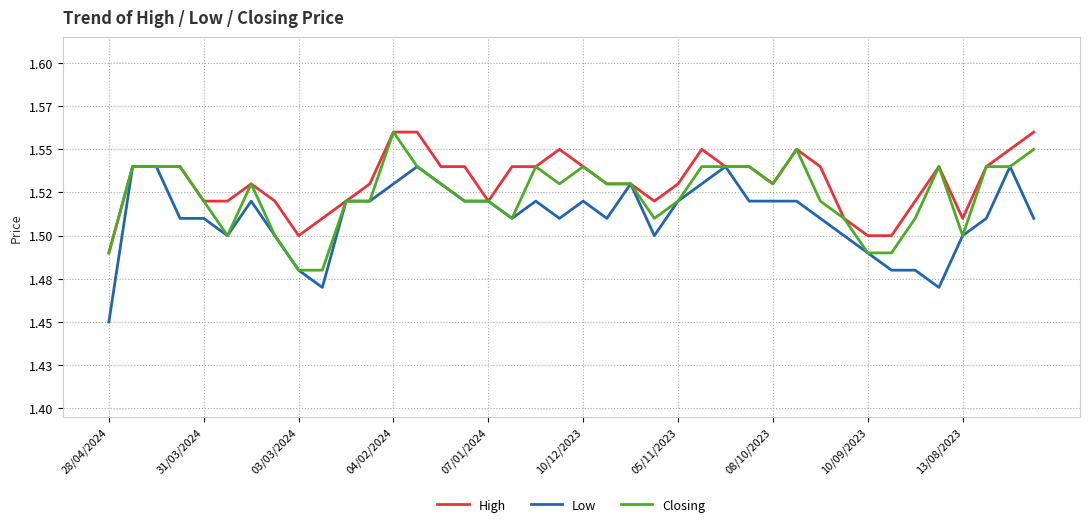

Does the chart display data point markers on the line(s)?

No